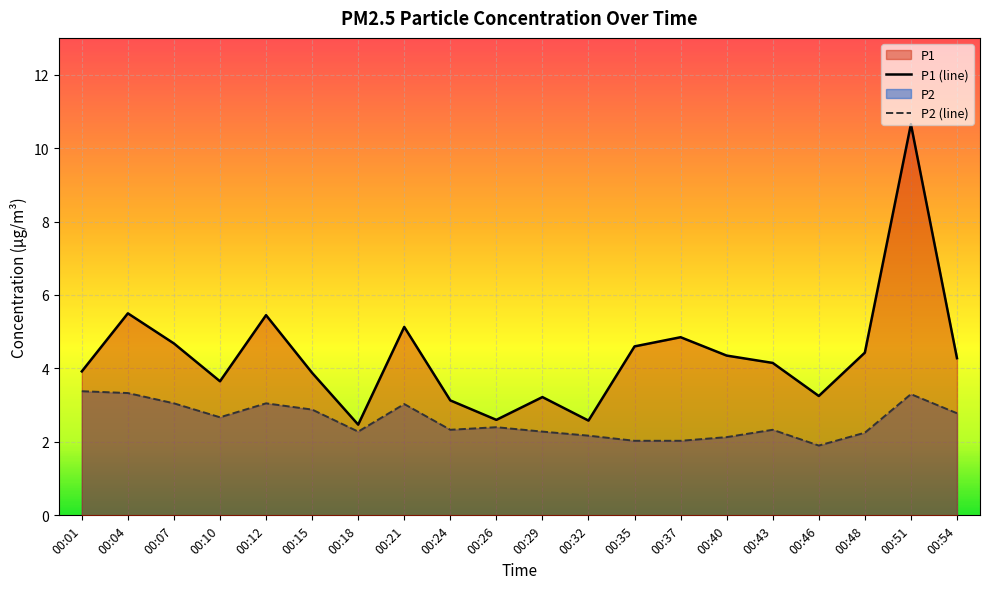

Reading right to left, transcribe all the data shown in this chart.

P1: 4.3	10.7	4.4	3.2	4.2	4.3	4.8	4.6	2.6	3.2	2.6	3.1	5.1	2.5	3.9	5.5	3.6	4.7	5.5	3.9
P2: 2.8	3.3	2.2	1.9	2.3	2.1	2.0	2.0	2.2	2.3	2.4	2.3	3.0	2.3	2.9	3.0	2.7	3.0	3.3	3.4